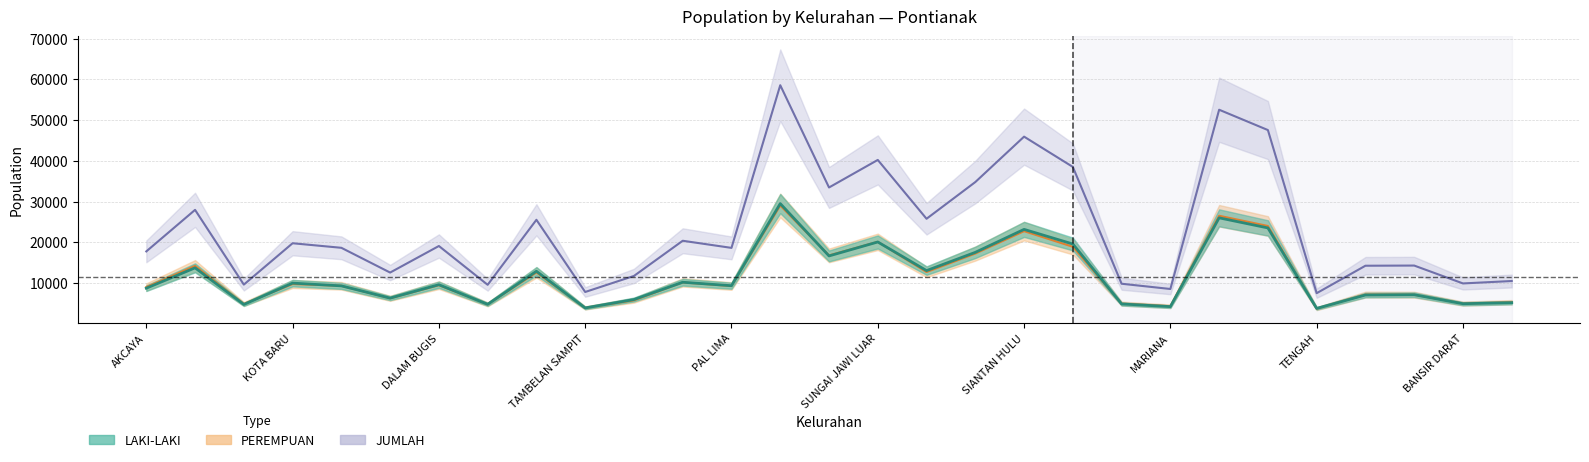

What is the highest value of the PEREMPUAN series?

29050